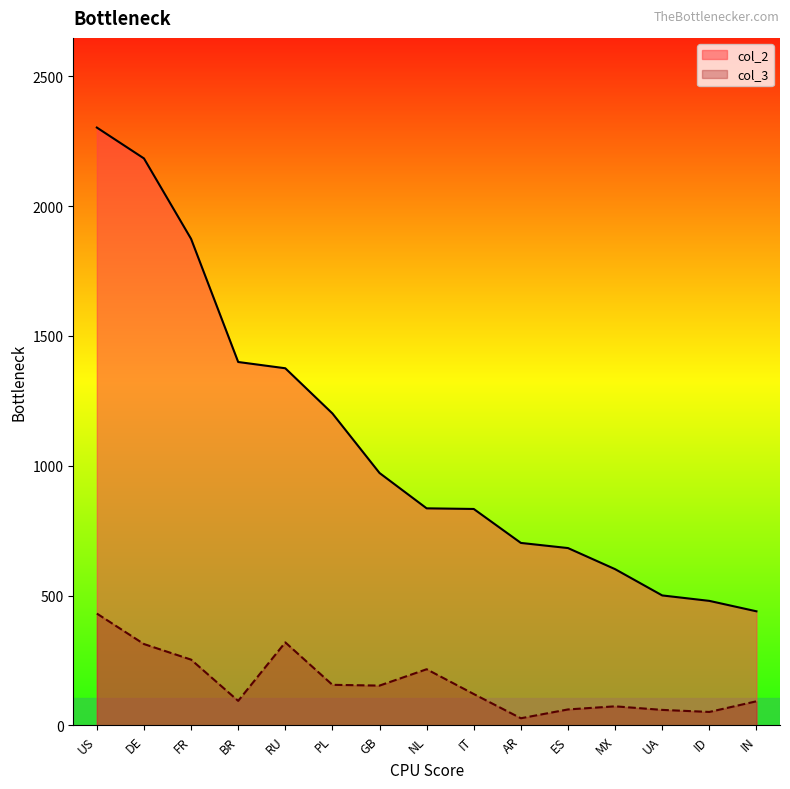

The value of col_2 at MX is 860.4. True or false?

False